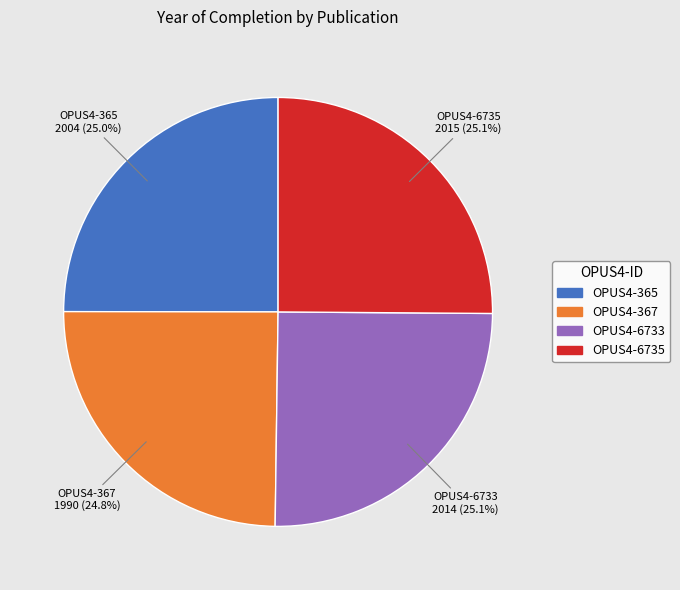

Approximately how many times larger is the value at OPUS4-367 compared to OPUS4-6733?

1.0